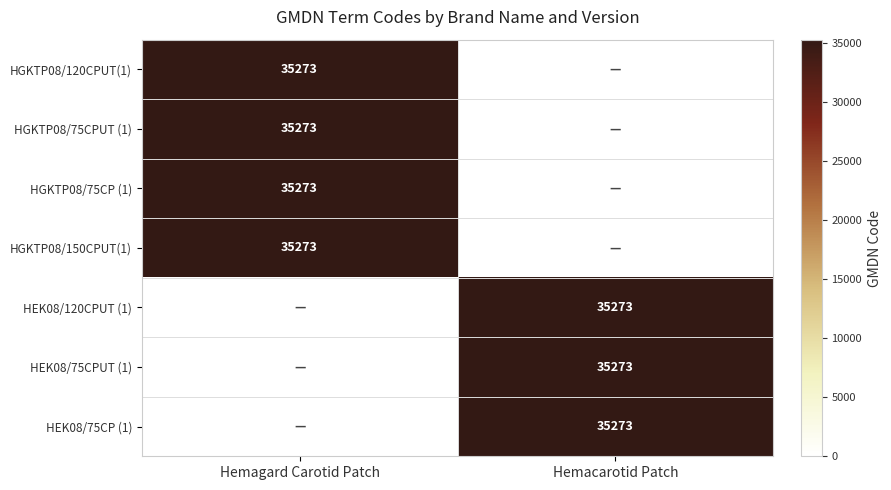

The value of HGKTP08/75CPUT (1) at Hemagard Carotid Patch is 35273. True or false?

True